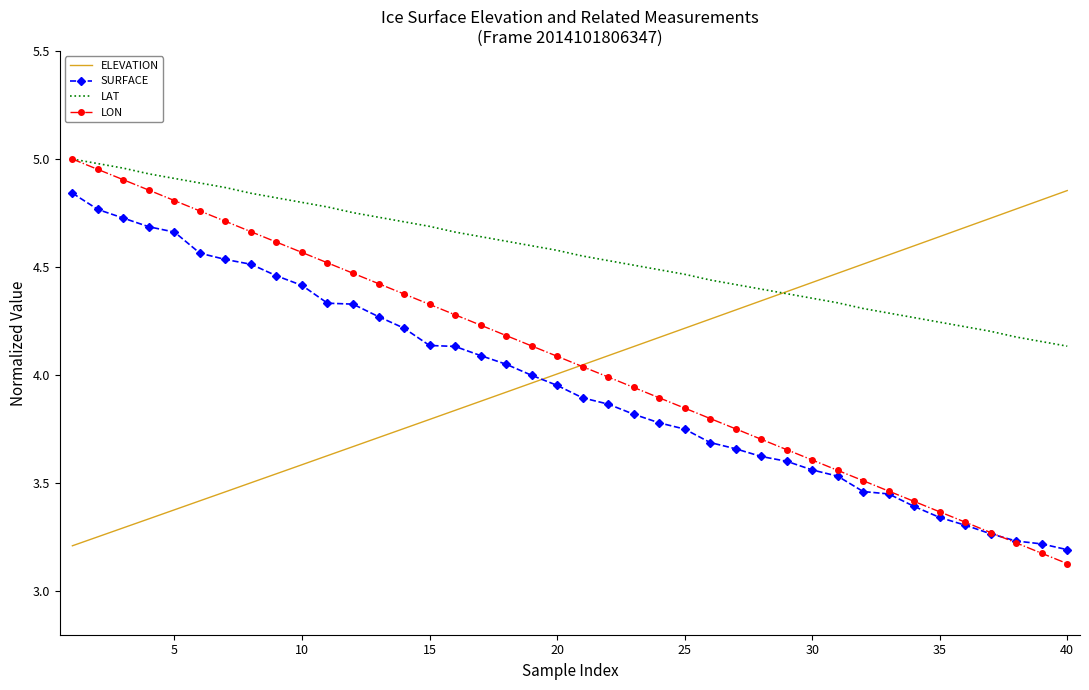

True or false: ELEVATION and SURFACE cross at least once.

True